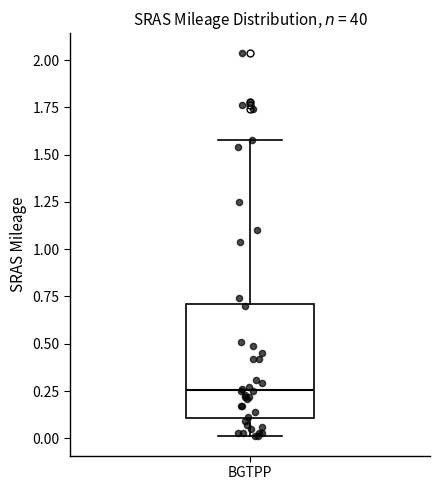

Read this box plot against the y-axis: the position of the median line, the range covered by the box, and the ends of both whiskers. The values are not printed on the chart, so give them approximately, as read against the axis.

median 0.25, box 0.10 to 0.70, whiskers 0.00 to 1.60